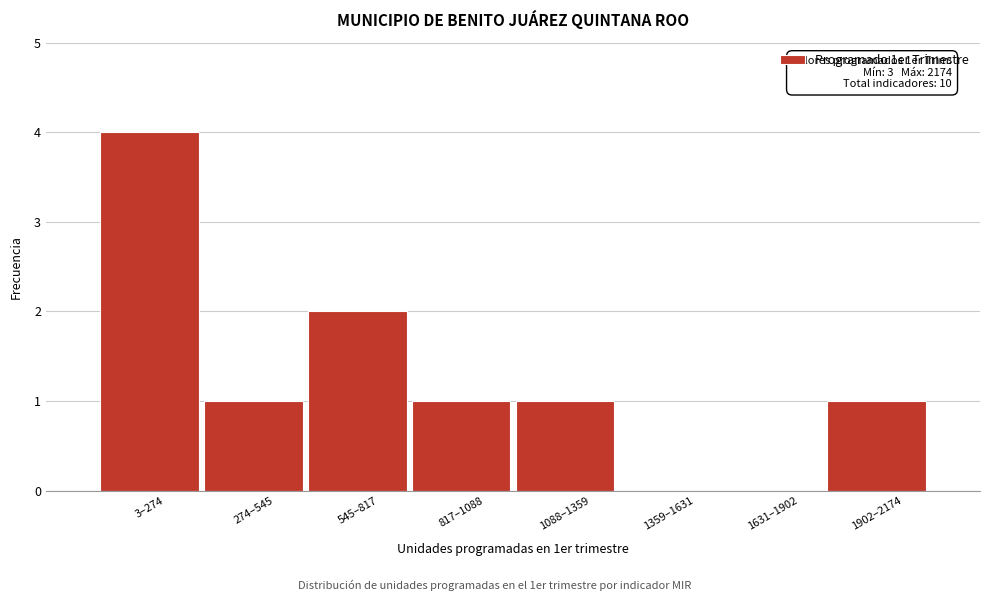

Reading left to right, transcribe all the data shown in this chart.

3–274=4	274–545=1	545–817=2	817–1088=1	1088–1359=1	1359–1631=0	1631–1902=0	1902–2174=1